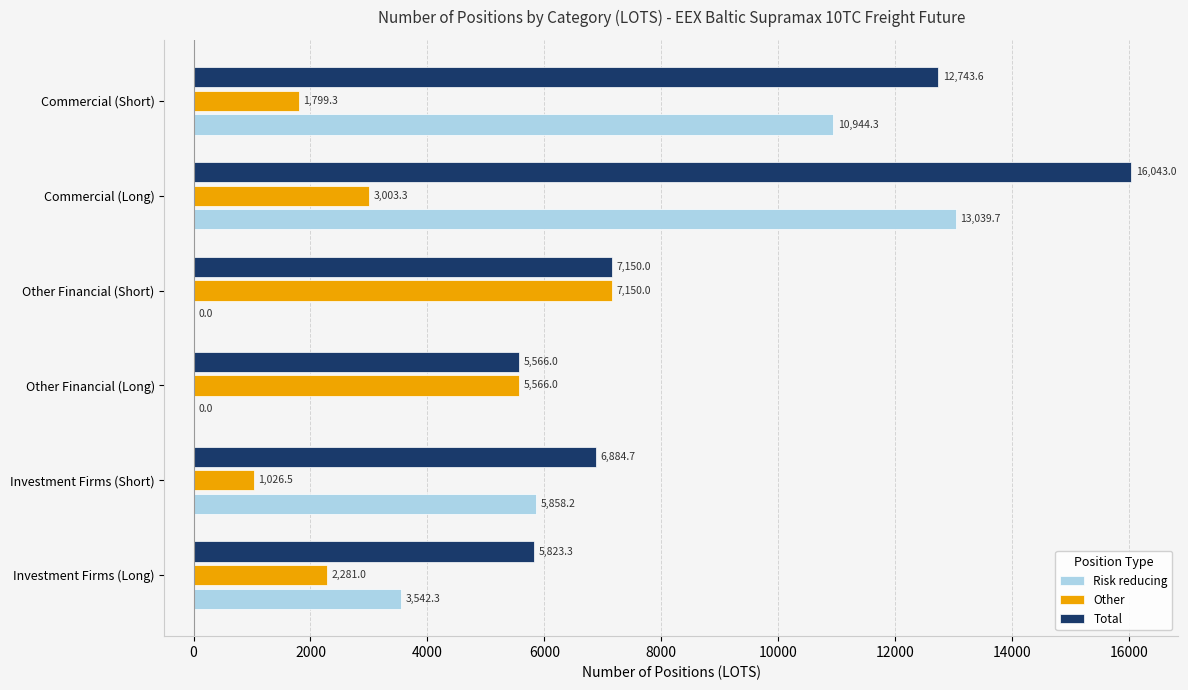

What is the sum of the Total values at Investment Firms (Short) and Other Financial (Short)?

14034.7